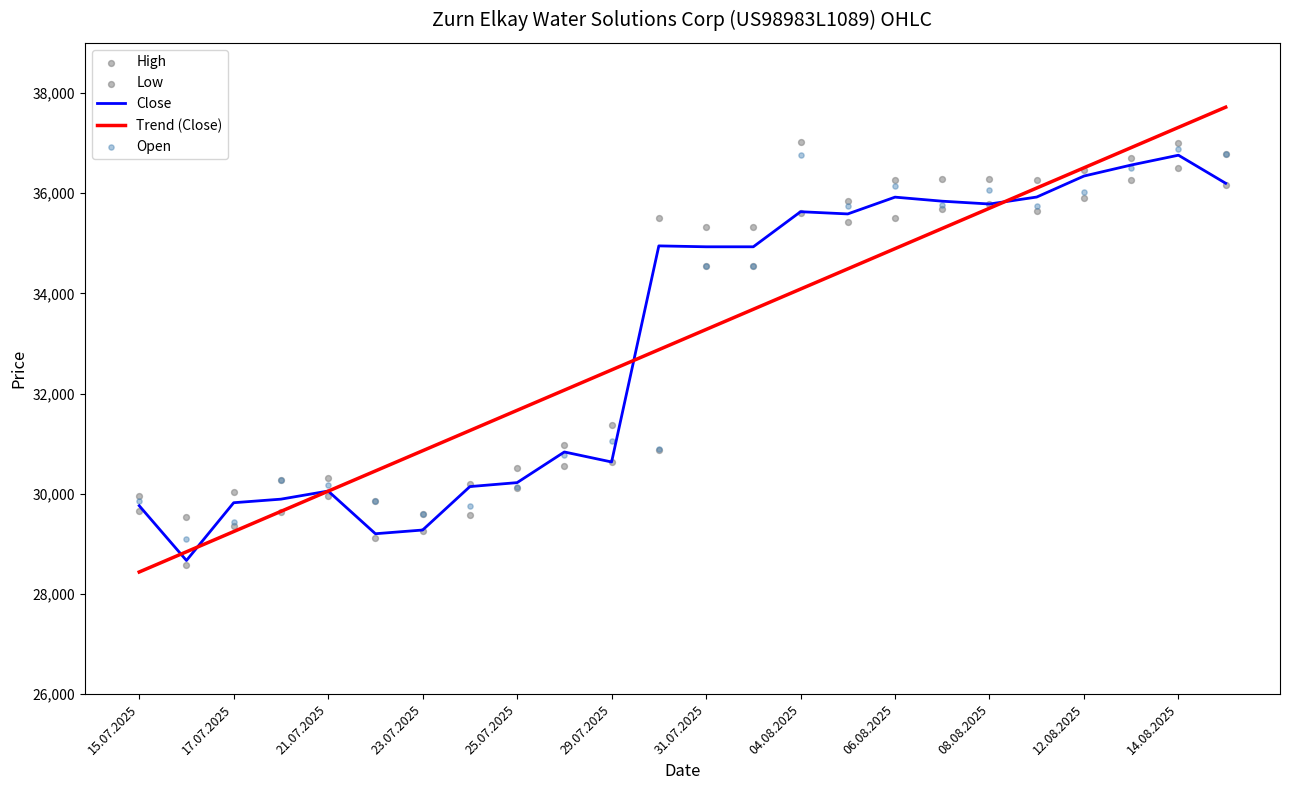

At how many categories does at least one series exceed 37211?

2